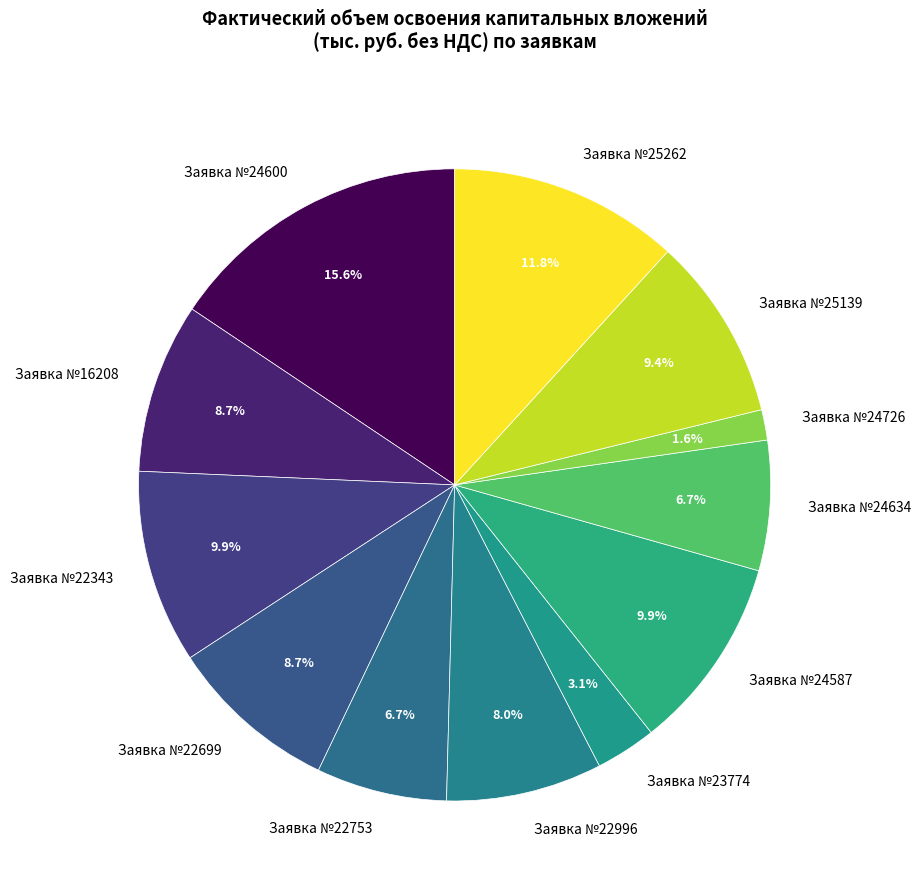

To the nearest percent, what is the difference between the largest and smallest slice percentages?

14%